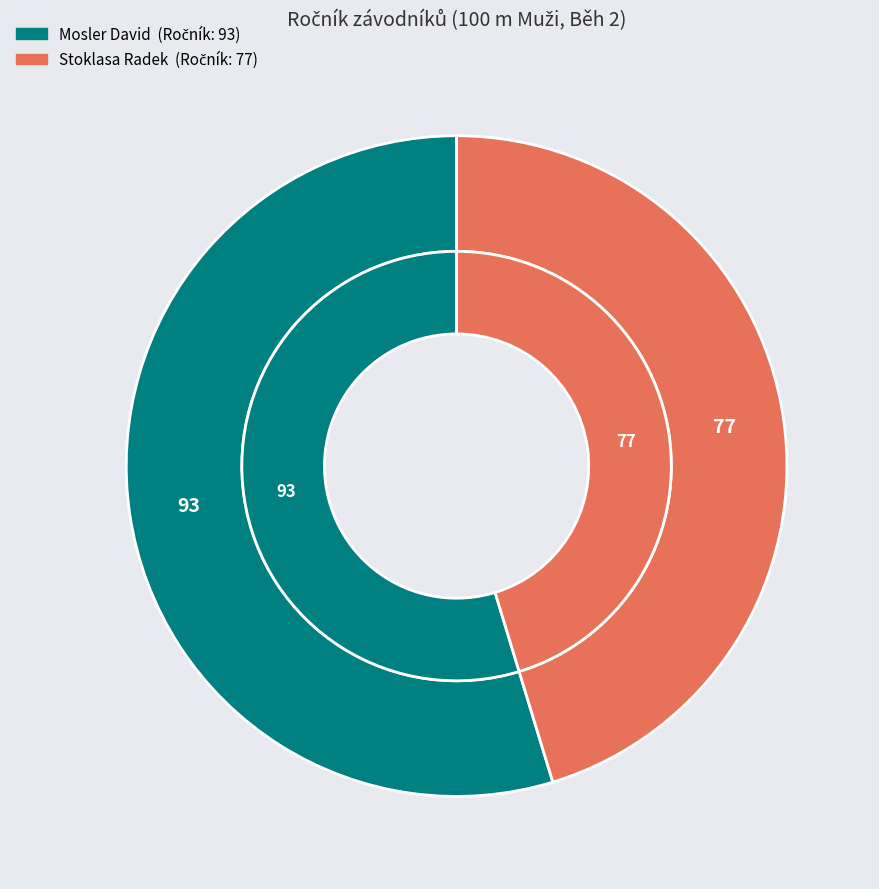

Is it true that Stoklasa Radek is 53% of the pie?

False